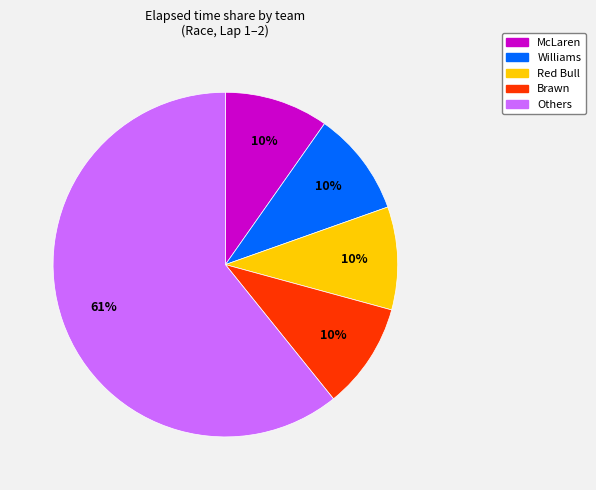

Is there any slice that represents more than half of the pie?

Yes